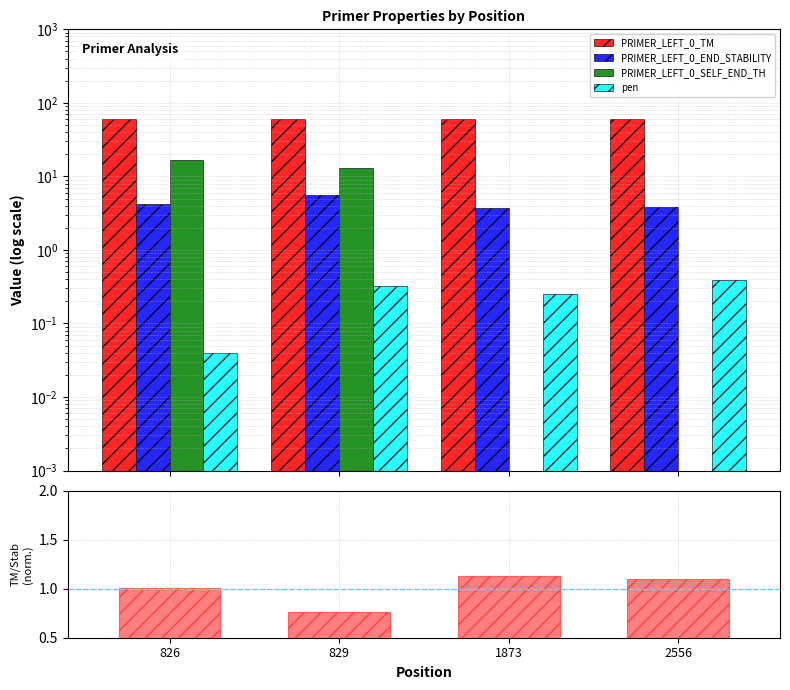

How many groups of bars are there?

4